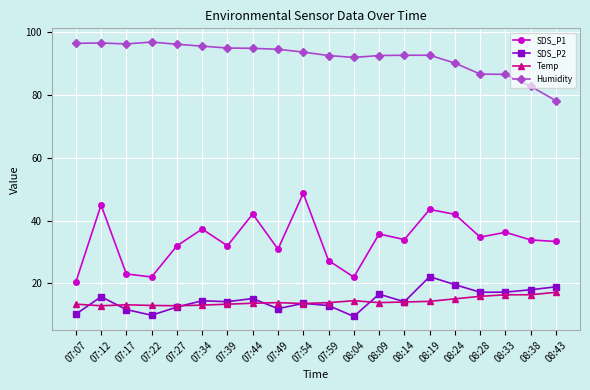

Read the Temp value at 07:54.

13.6